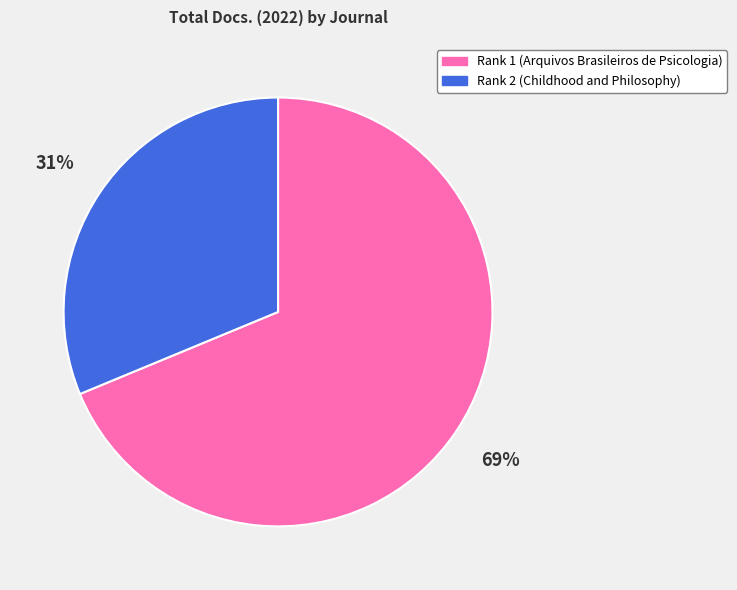

What is the majority slice?

Rank 1 (Arquivos Brasileiros de Psicologia)